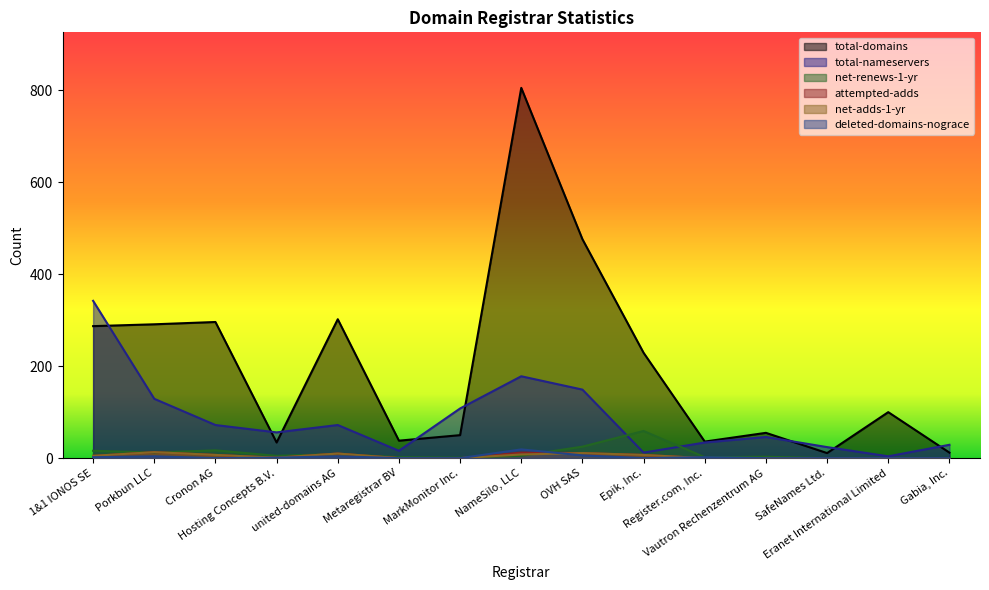

What is the label of the 15th point from the left?

Gabia, Inc.